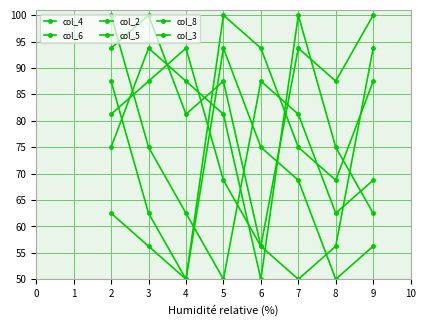

Reading left to right, list all the values displayed in this chart.

col_4: 87.5	62.5	50.0	93.8	75.0	68.8	50.0	56.2
col_6: 81.2	87.5	93.8	68.8	56.2	93.8	87.5	100.0
col_2: 62.5	56.2	50.0	100.0	93.8	75.0	68.8	87.5
col_5: 100.0	75.0	62.5	50.0	87.5	81.2	62.5	68.8
col_8: 75.0	93.8	87.5	81.2	50.0	100.0	75.0	62.5
col_3: 93.8	100.0	81.2	87.5	56.2	50.0	56.2	93.8